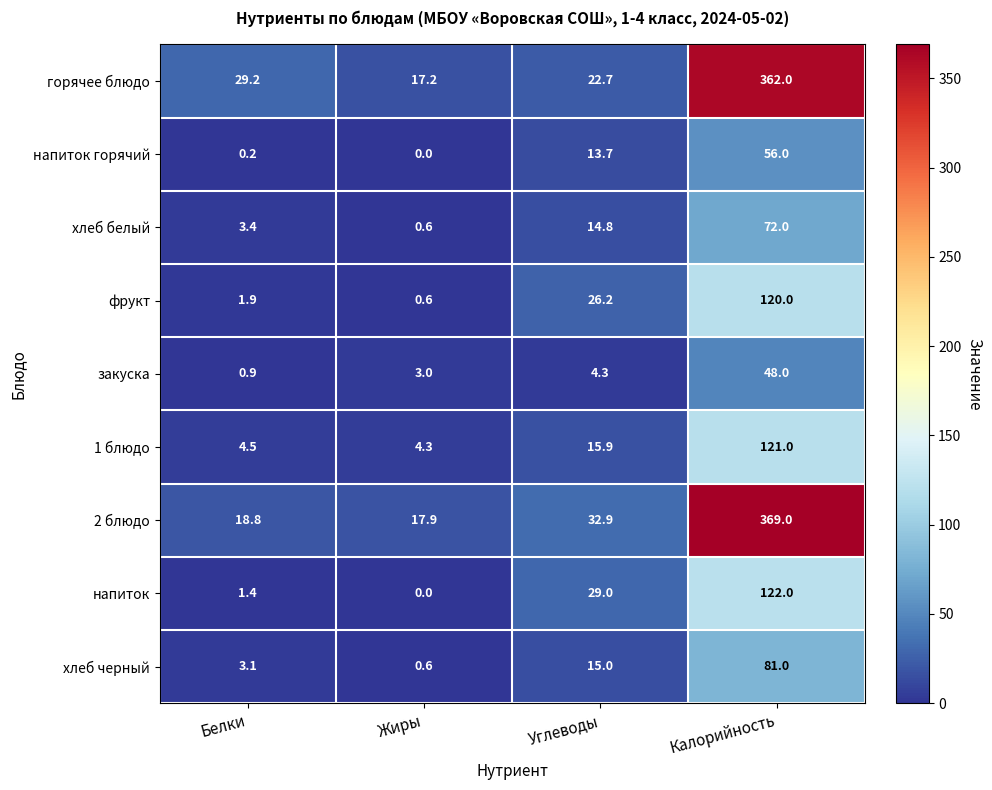

What is the sum of the 2 блюдо values at Калорийность and Жиры?

386.9